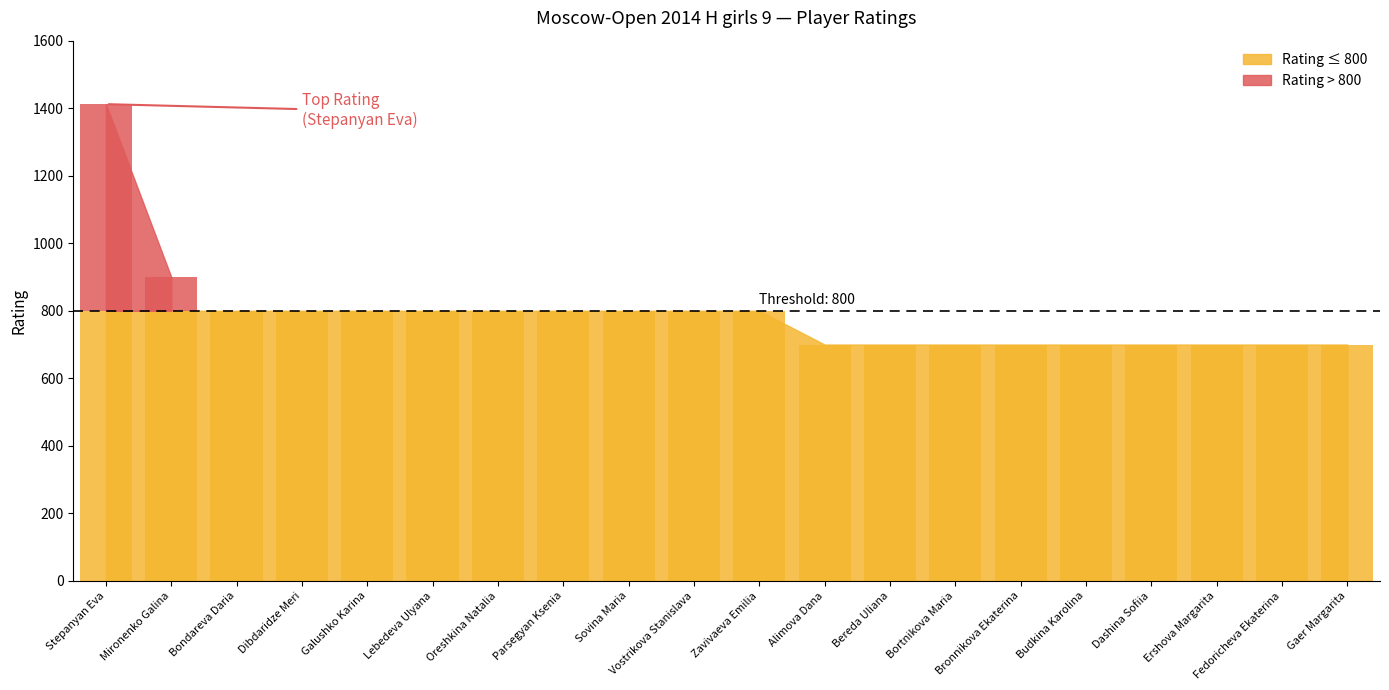

Does the chart contain stacked bars?

No